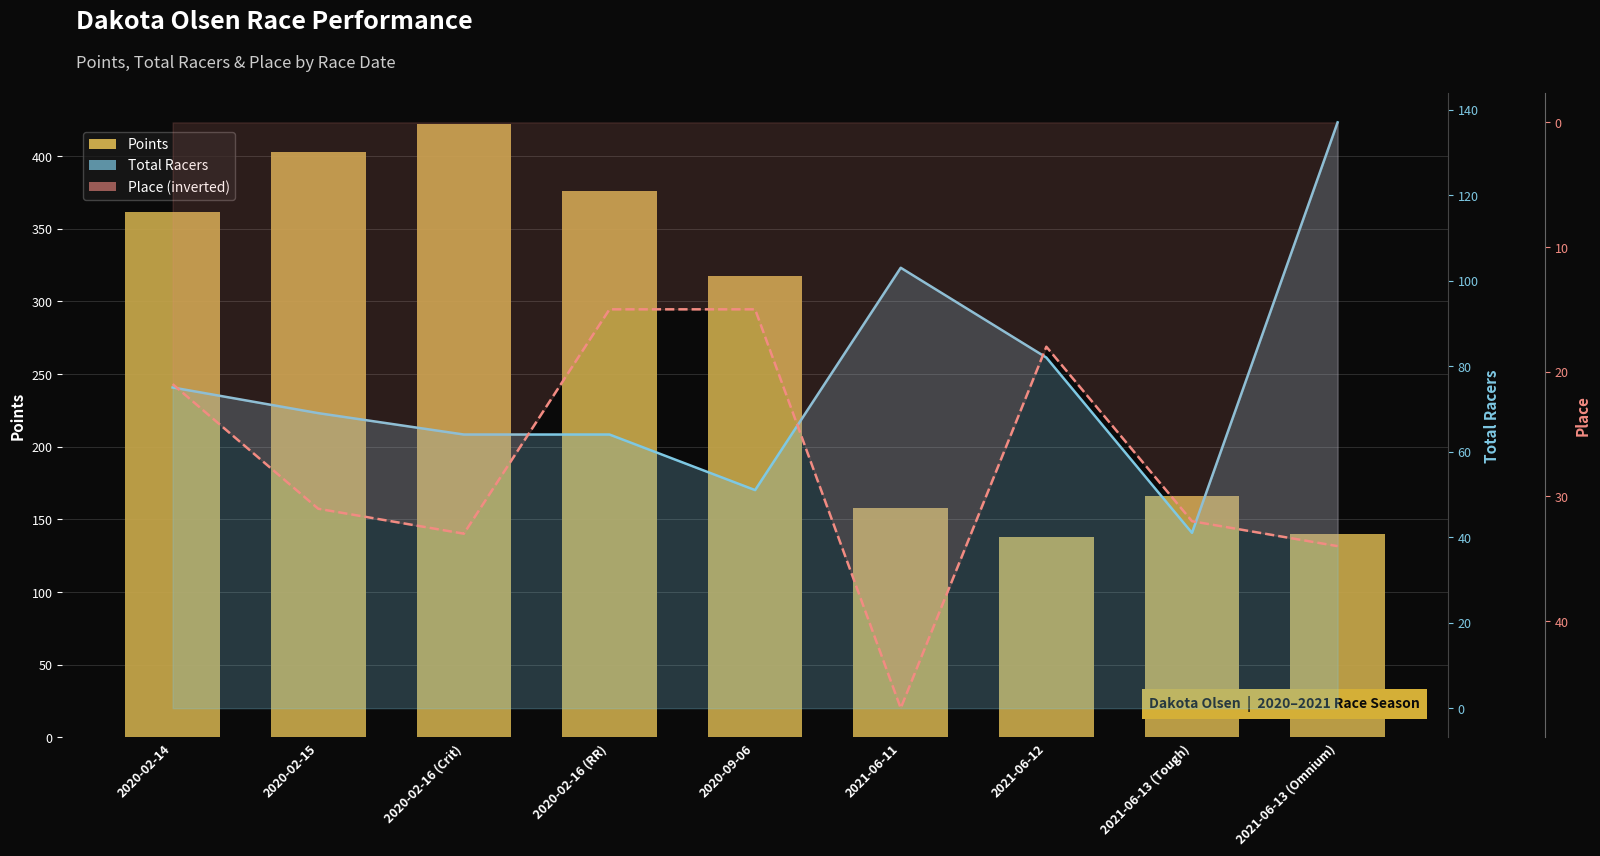

Reading left to right, transcribe all the data shown in this chart.

Points: 2020-02-14=361.3	2020-02-15=402.7	2020-02-16 (Crit)=422.1	2020-02-16 (RR)=375.6	2020-09-06=317.7	2021-06-11=157.9	2021-06-12=138.1	2021-06-13 (Tough)=166.2	2021-06-13 (Omnium)=139.6
Total Racers line: 2020-02-14=75.0	2020-02-15=69.0	2020-02-16 (Crit)=64.0	2020-02-16 (RR)=64.0	2020-09-06=51.0	2021-06-11=103.0	2021-06-12=82.0	2021-06-13 (Tough)=41.0	2021-06-13 (Omnium)=137.0
Place line: 2020-02-14=21.0	2020-02-15=31.0	2020-02-16 (Crit)=33.0	2020-02-16 (RR)=15.0	2020-09-06=15.0	2021-06-11=47.0	2021-06-12=18.0	2021-06-13 (Tough)=32.0	2021-06-13 (Omnium)=34.0